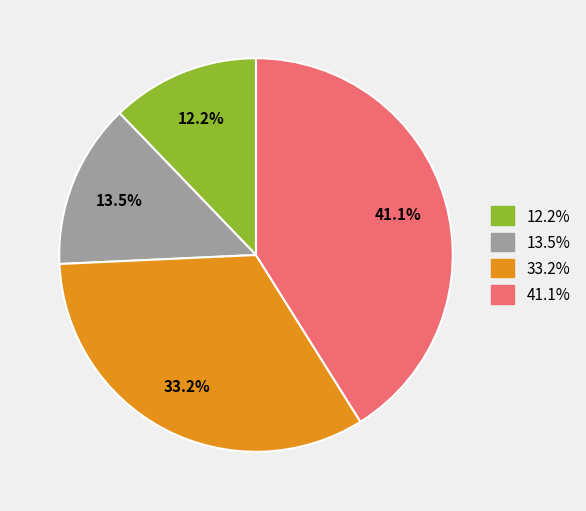

Does any single category account for the majority?

No